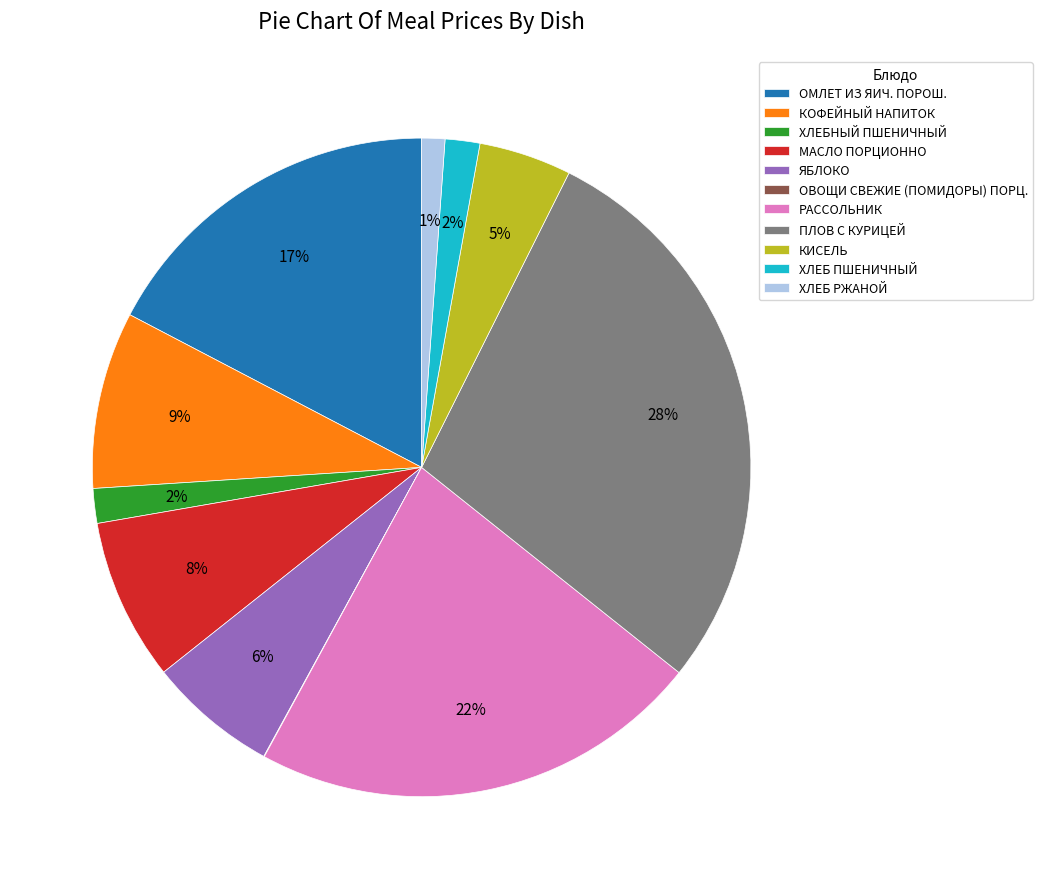

Combined, do КОФЕЙНЫЙ НАПИТОК and ХЛЕБ ПШЕНИЧНЫЙ account for over 50%?

No